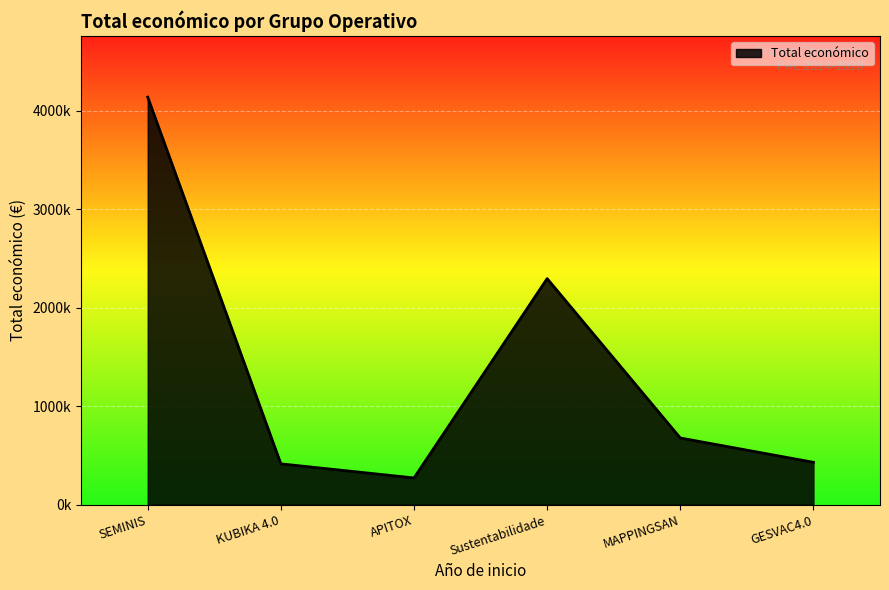

What is the difference between the maximum and minimum values?

3867841